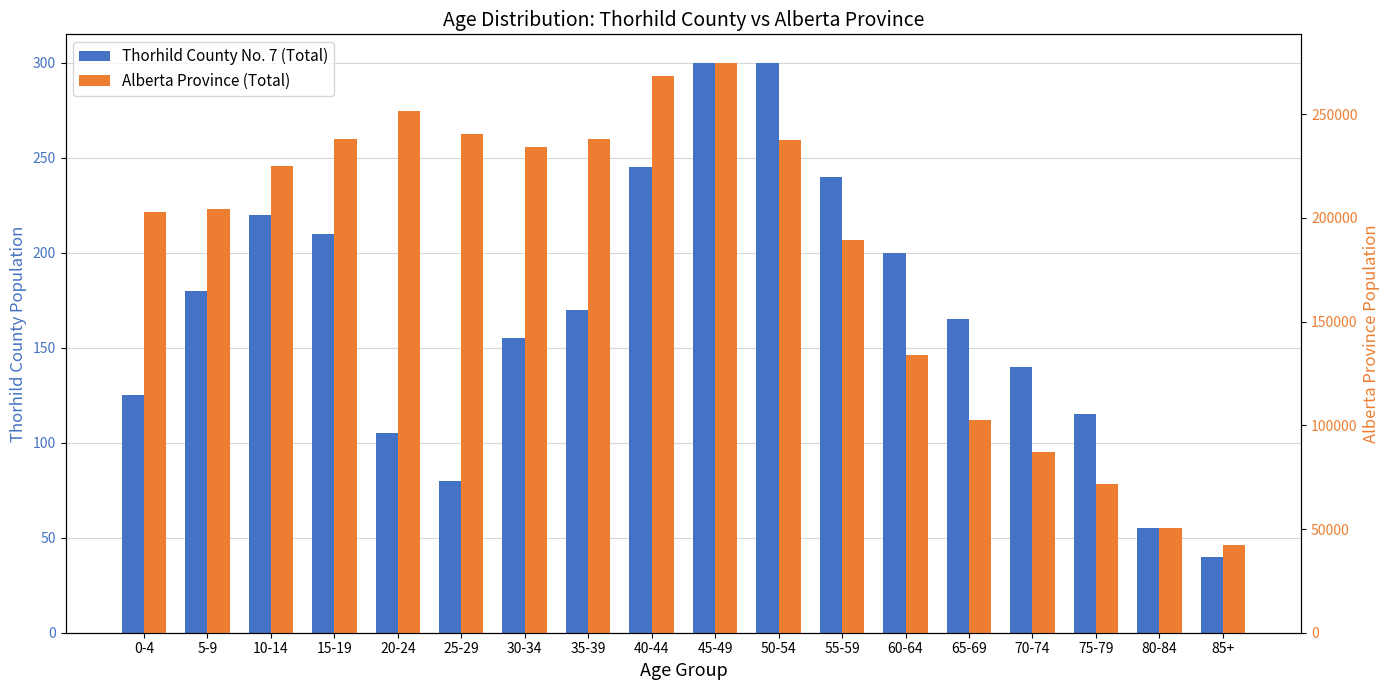

Are the bars grouped side by side (vs. stacked)?

Yes